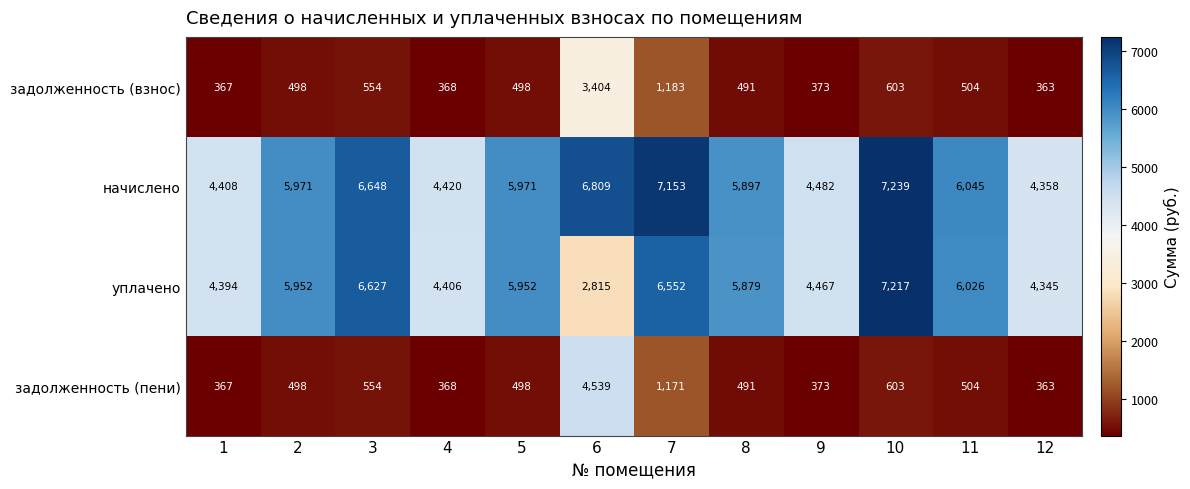

At 7, list the series in order from smallest to largest.

задолженность (пени), задолженность (взнос), уплачено, начислено